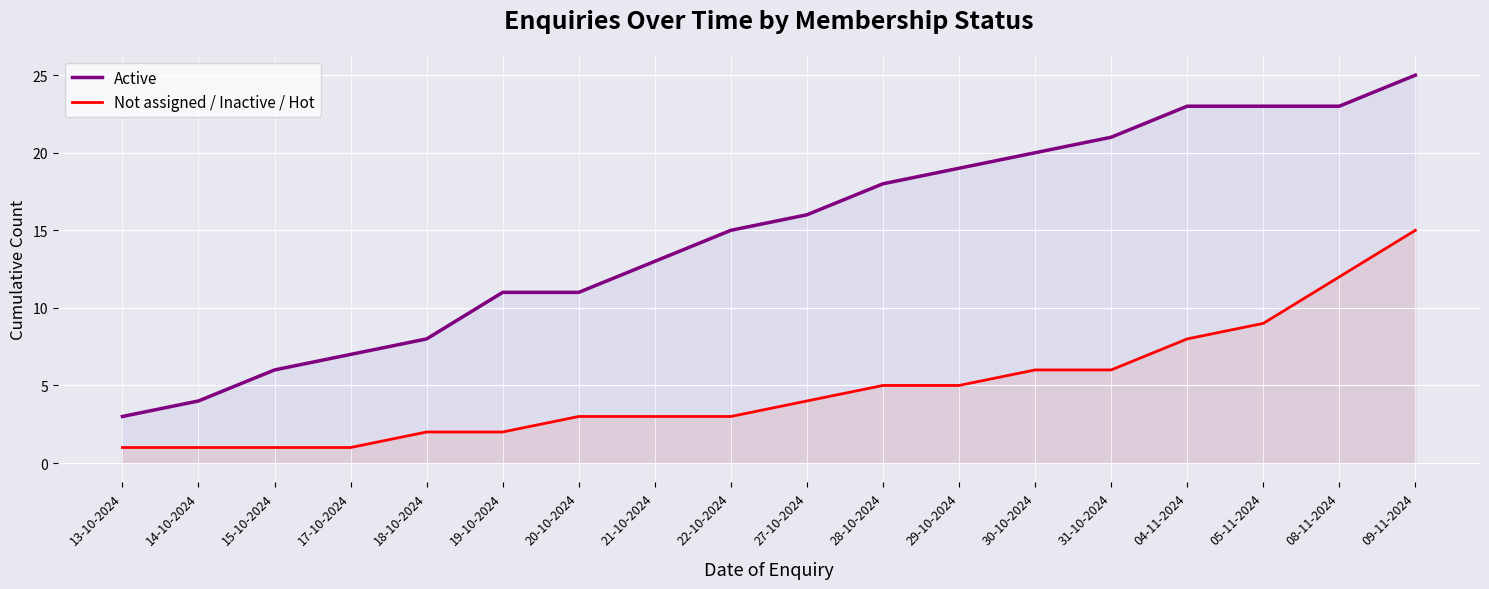

Does the chart display data point markers on the line(s)?

No